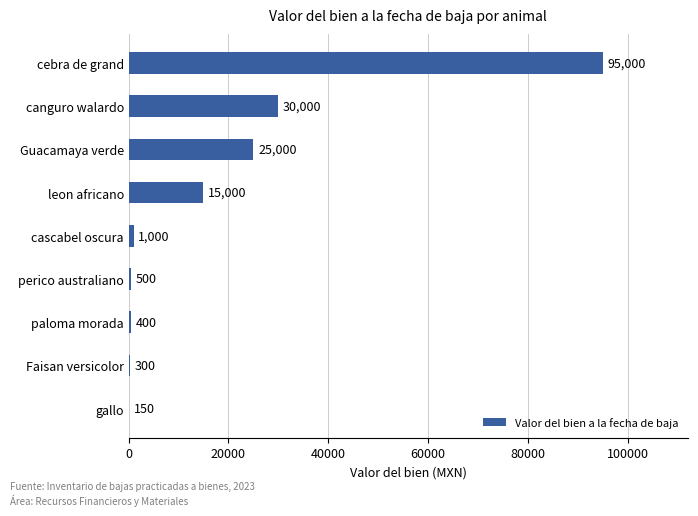

Which label corresponds to the largest value in the chart?

cebra de grand